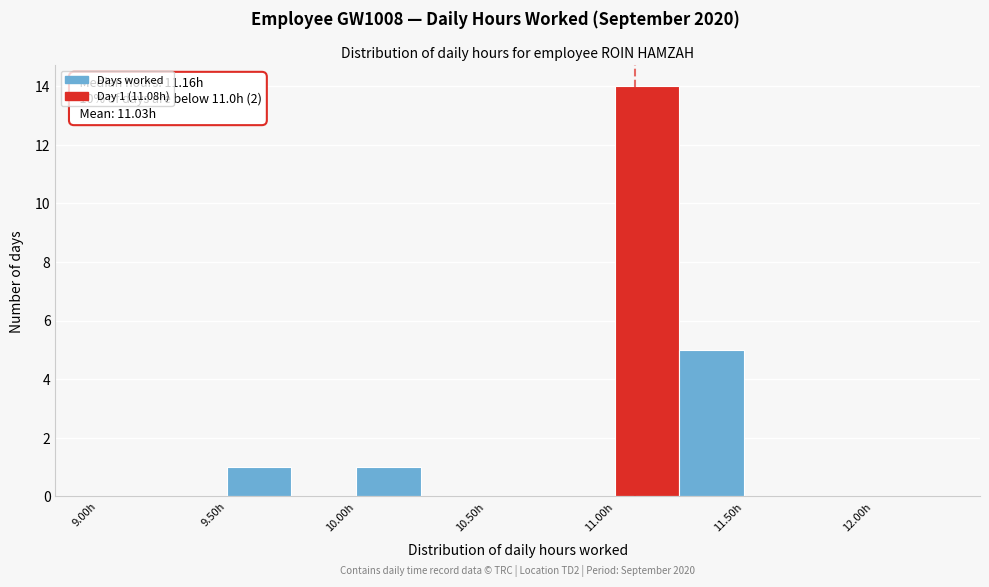

Which range on the x-axis has the tallest bar?

11.00 to 11.25